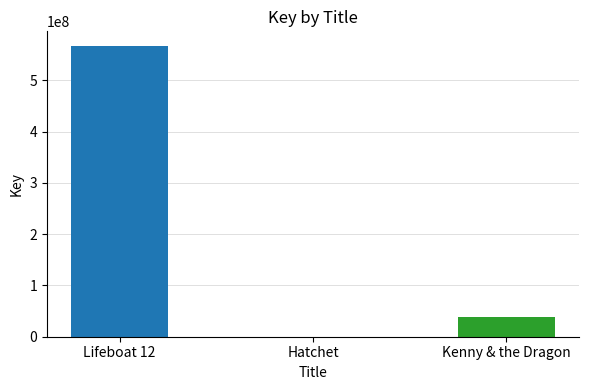

What is the ratio of the value at Kenny & the Dragon to the value at Lifeboat 12?

0.1